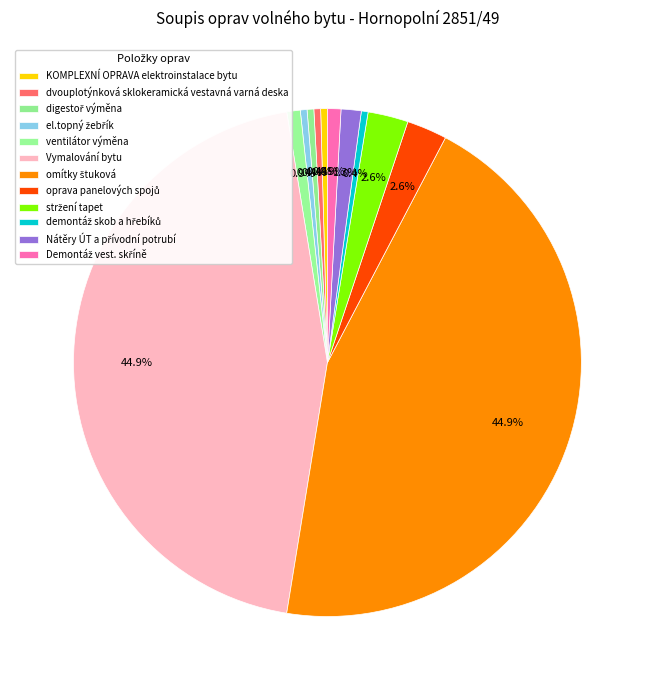

Do dvouplotýnková sklokeramická vestavná varná deska and digestoř výměna together represent more than half of the pie?

No